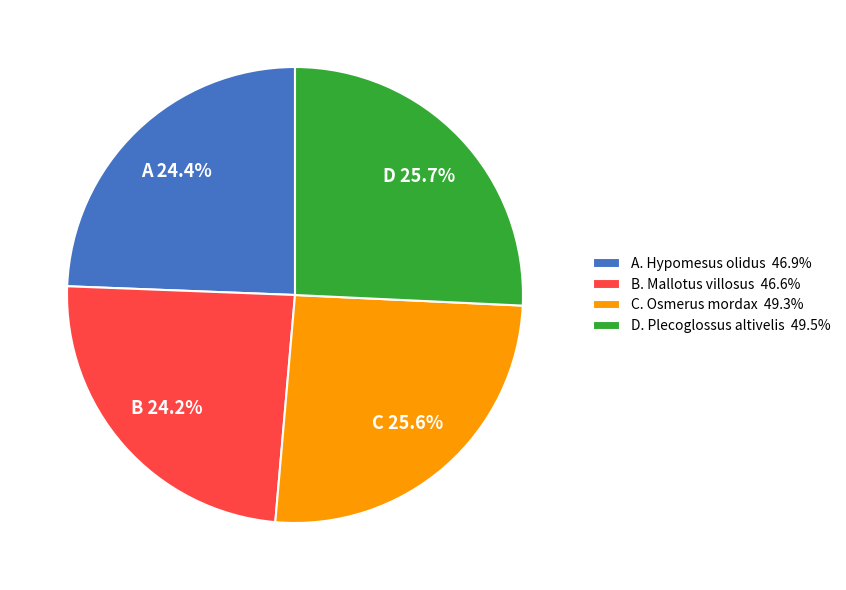

Does B. Mallotus villosus 46.6% account for over 50% of the chart?

No